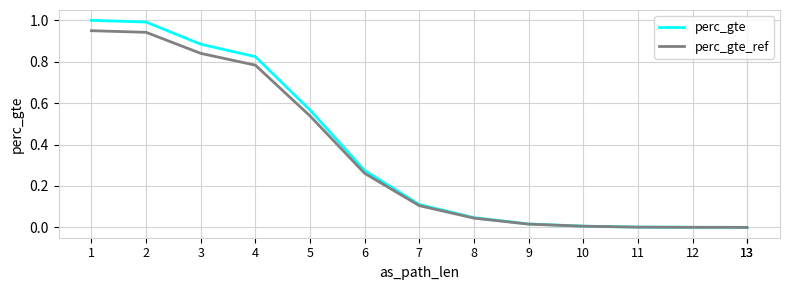

True or false: perc_gte_ref and perc_gte intersect in this chart.

False